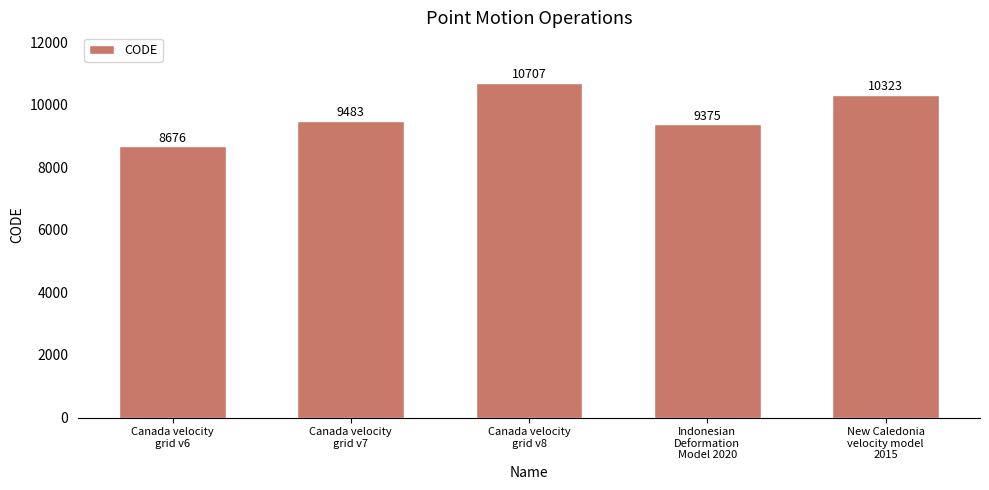

How many data points does each series have?

5